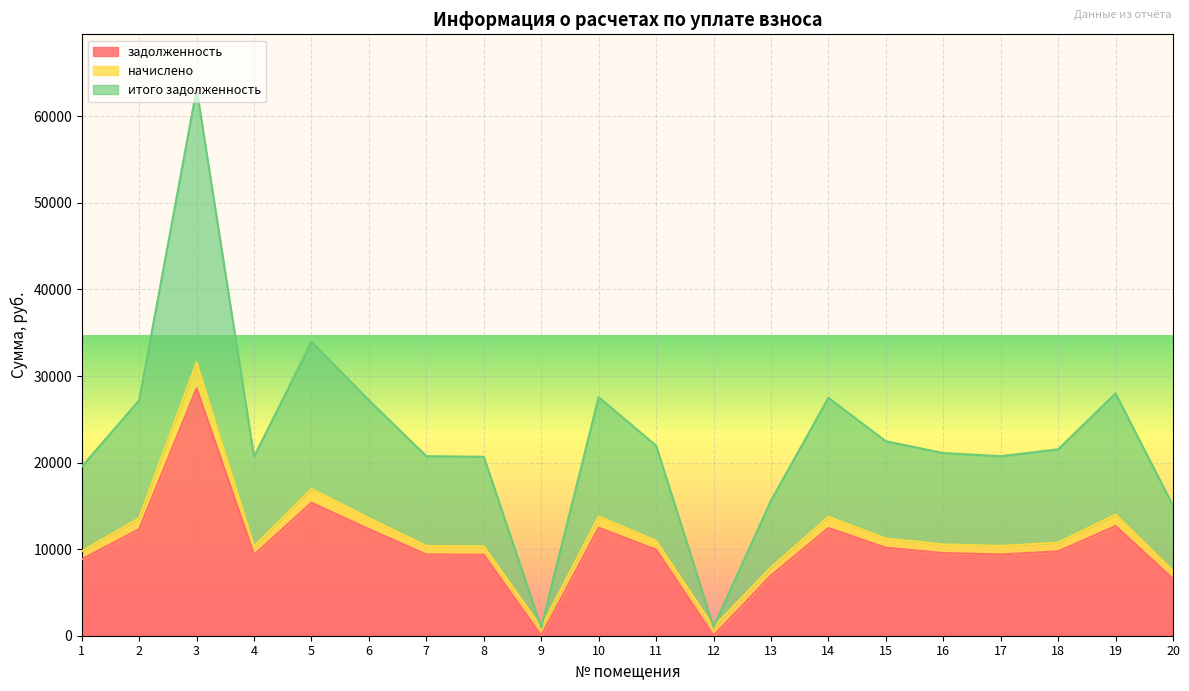

The value of задолженность at 20 is 6565.5. True or false?

True